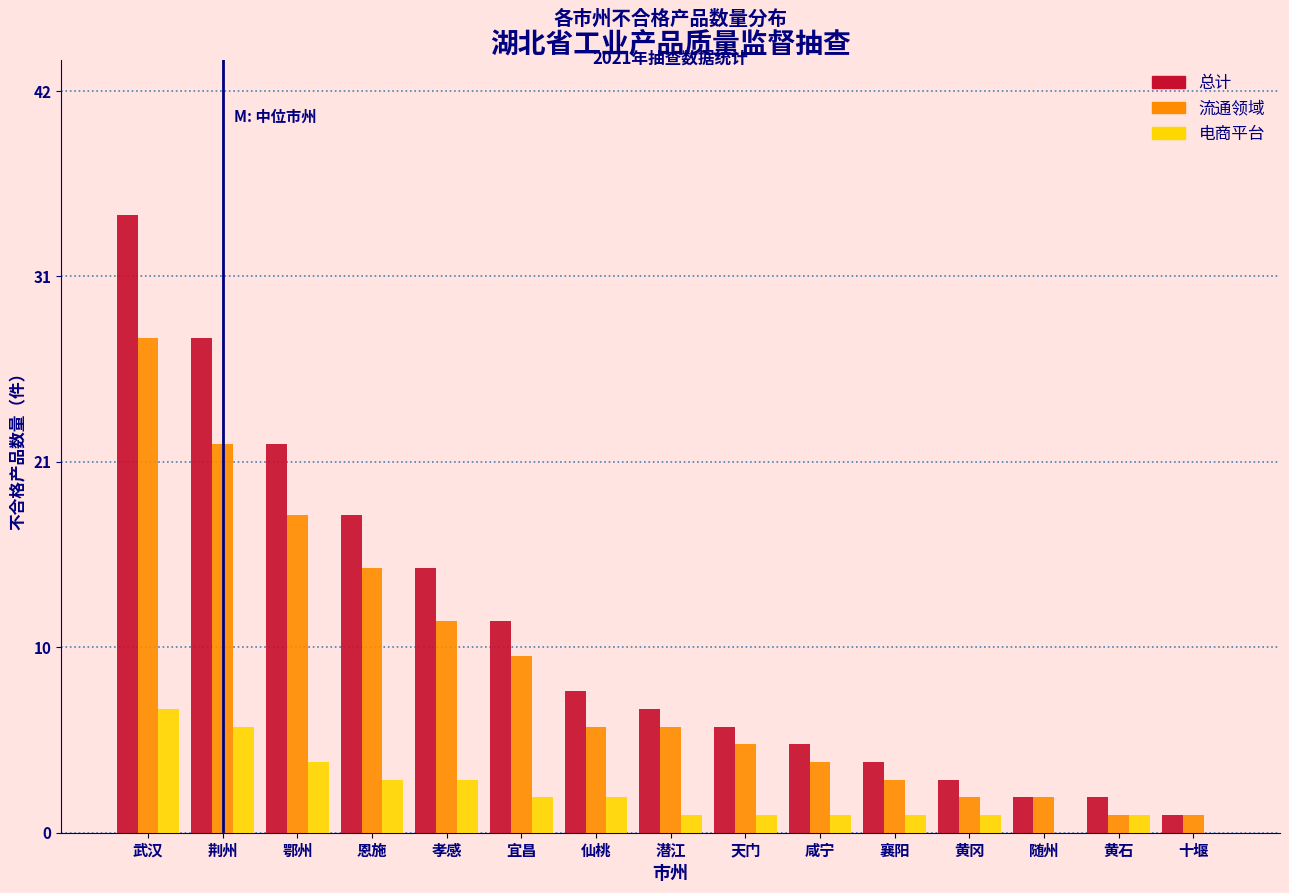

What are all the series names shown in the legend?

总计, 流通领域, 电商平台